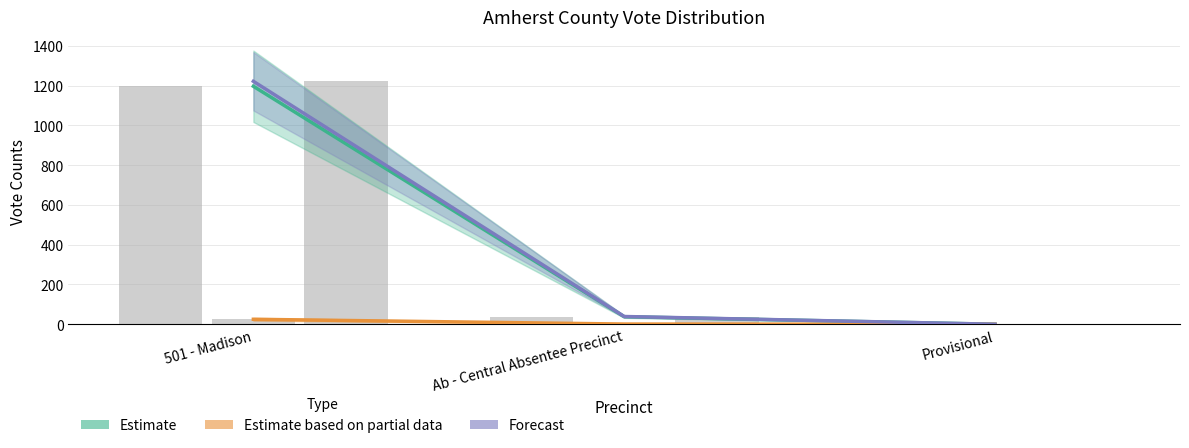

Where does the Forecast (Total Votes Cast) series first go above 39?

501 - Madison